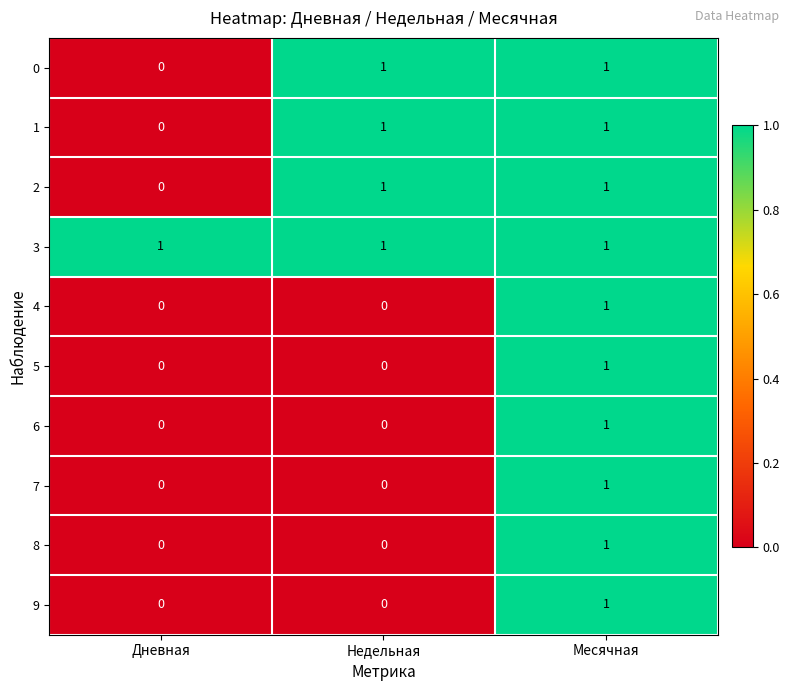

Is it true that 4 equals 0 at Недельная?

True